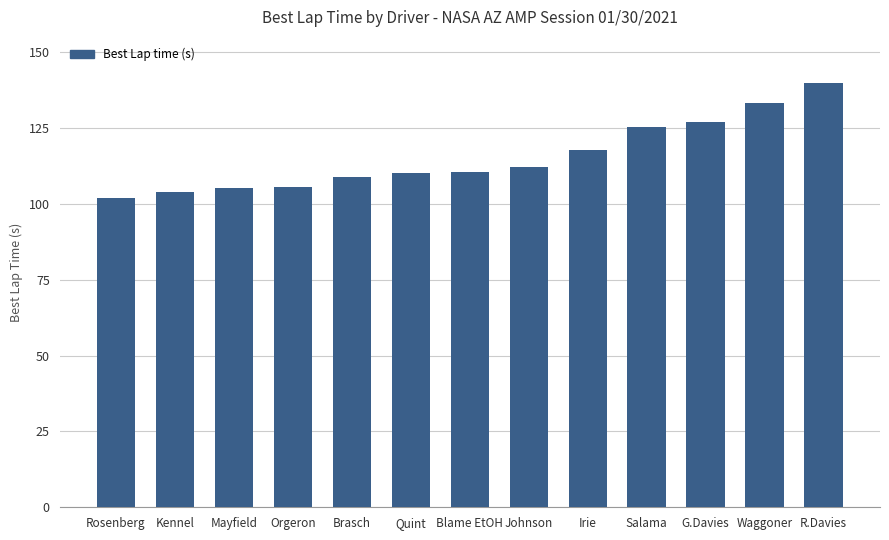

What is the value of the 6th bar from the left?

110.1